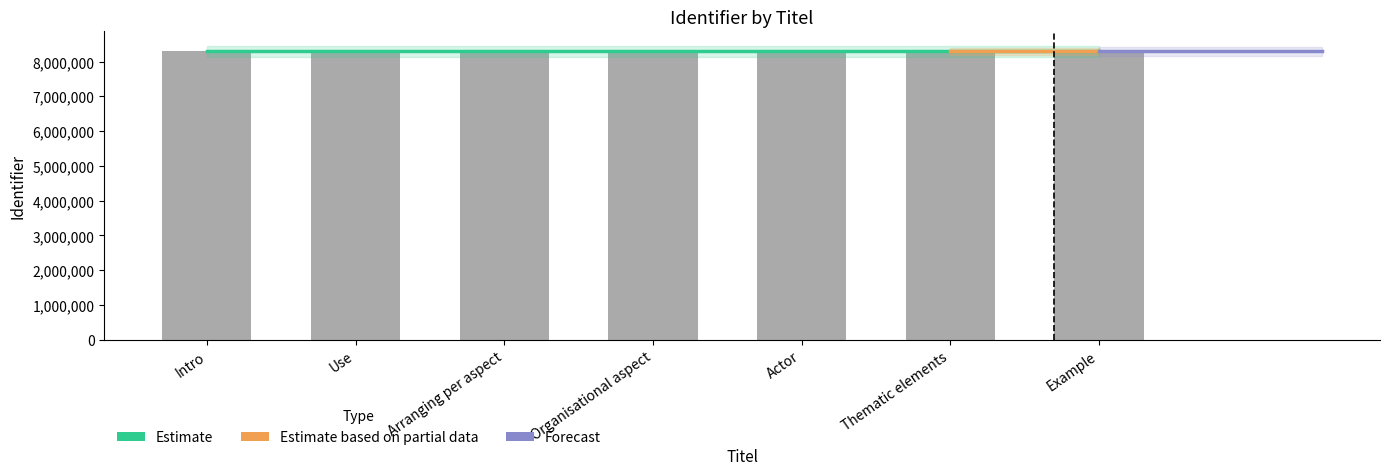

List the labels in order of value, largest first.

Example, Thematic elements, Actor, Organisational aspect, Arranging per aspect, Use, Intro